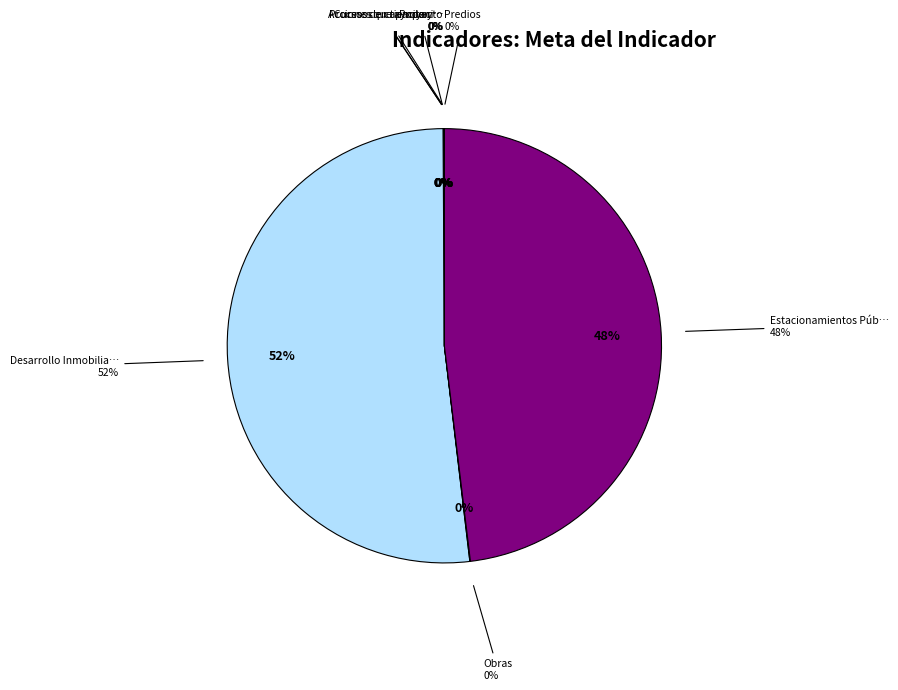

Is it true that Cursos de capacitación is 0% of the pie?

True